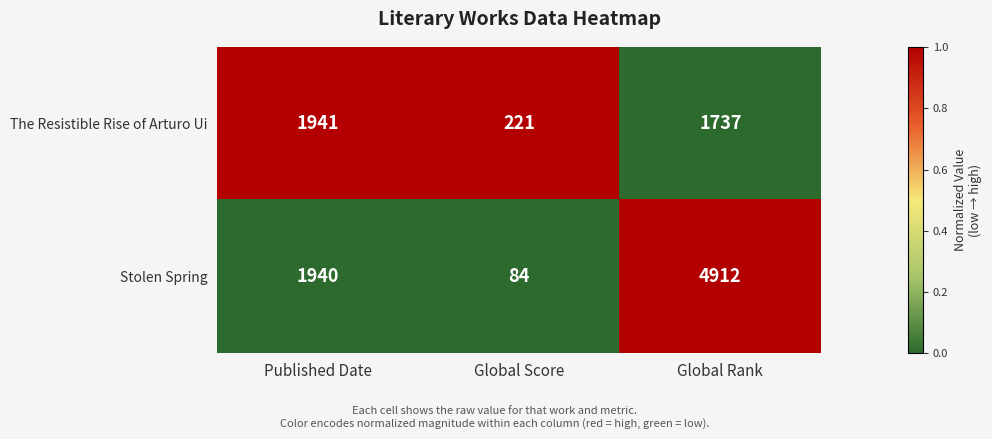

At which category is the sum across all series the highest?

Global Rank